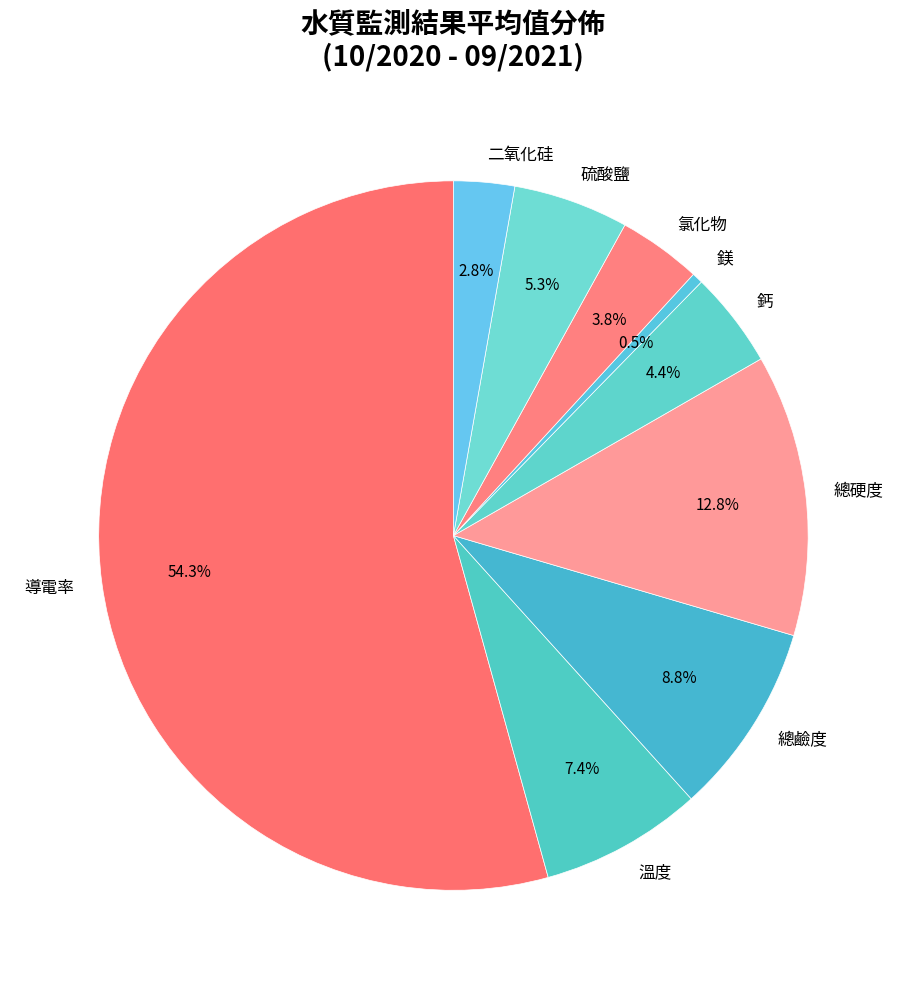

What is the ratio of the value at 氯化物 to the value at 鈣?

0.9